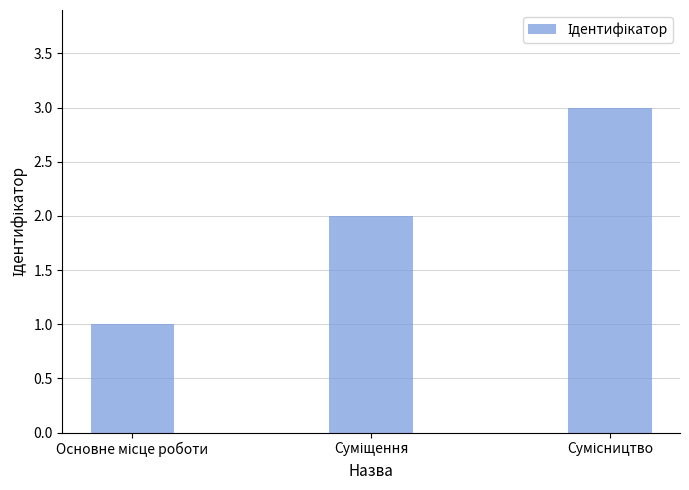

What is the minimum value shown in the chart?

1